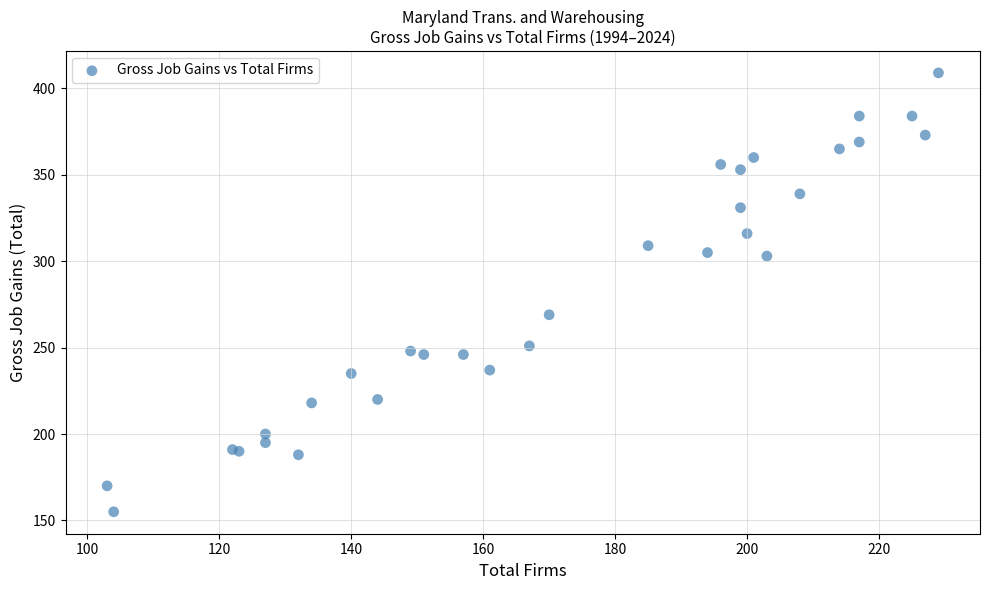

What Y value in the scatter plot is closest to 282?

269